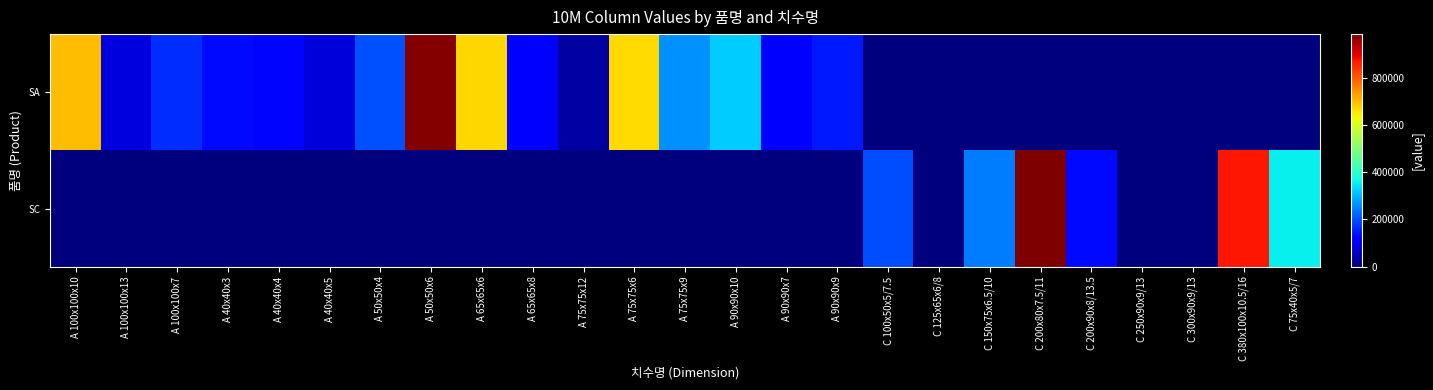

Which series has the largest total across all categories?

SA